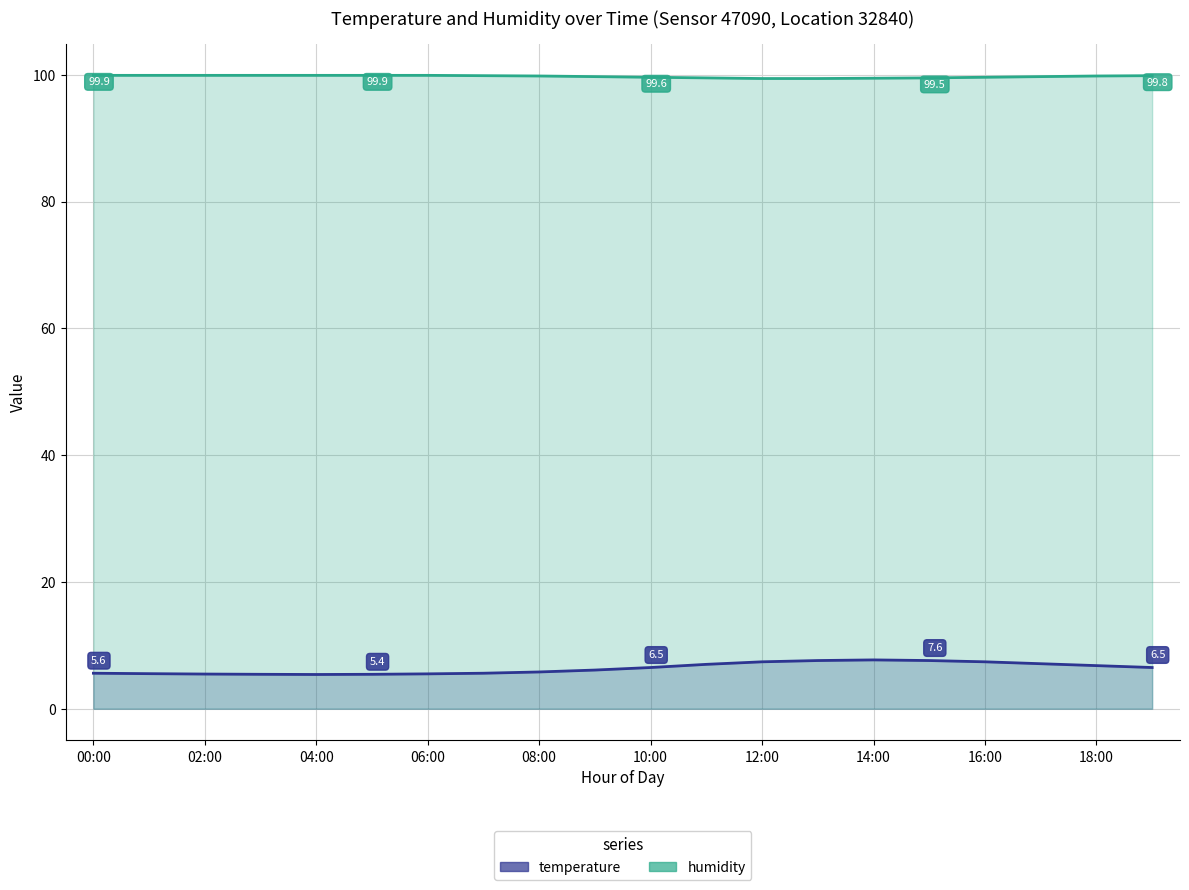

Which series has the largest range (max minus min)?

temperature (line)